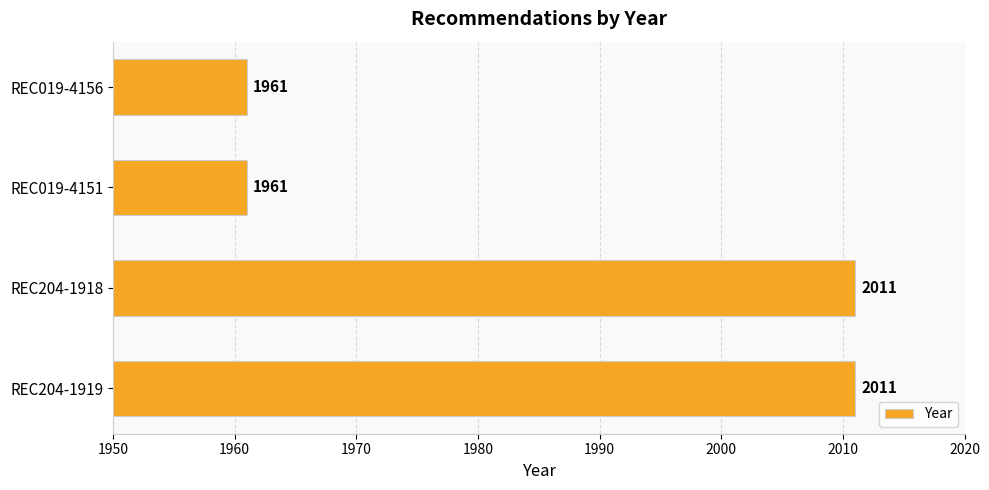

Does the chart contain any negative values?

No